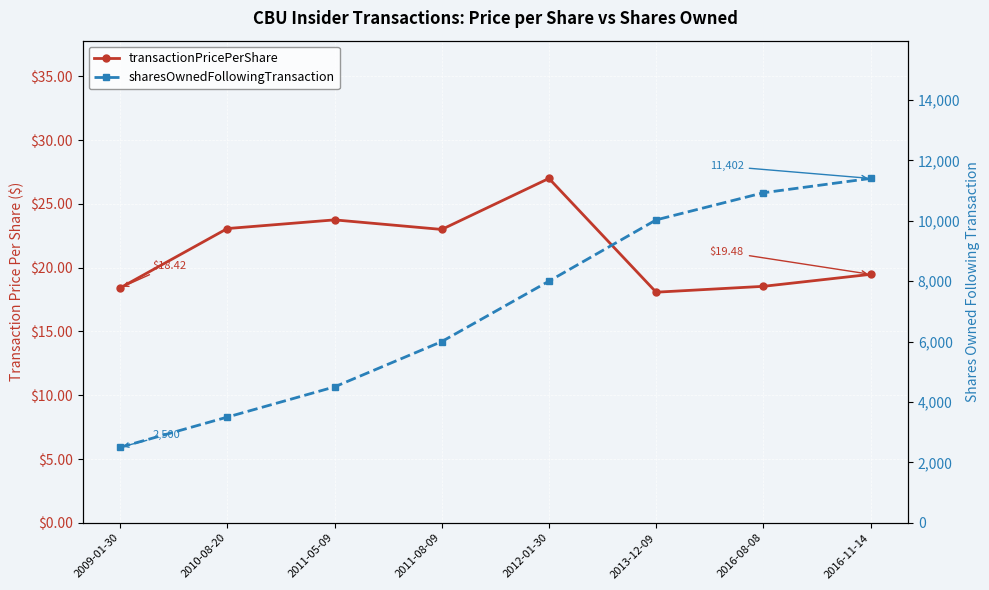

True or false: sharesOwnedFollowingTransaction has a value of 1243.9 at 2011-05-09.

False